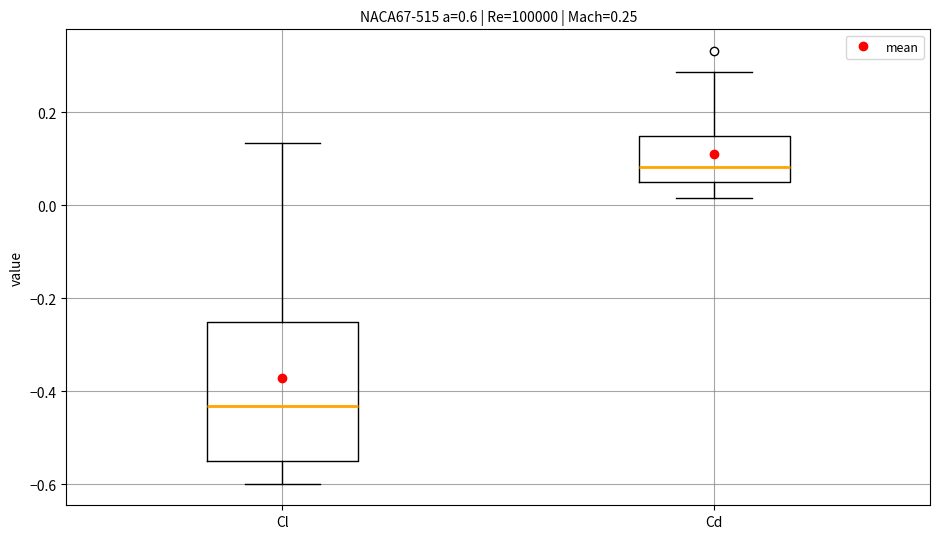

Which box's median line is the lowest?

Cl